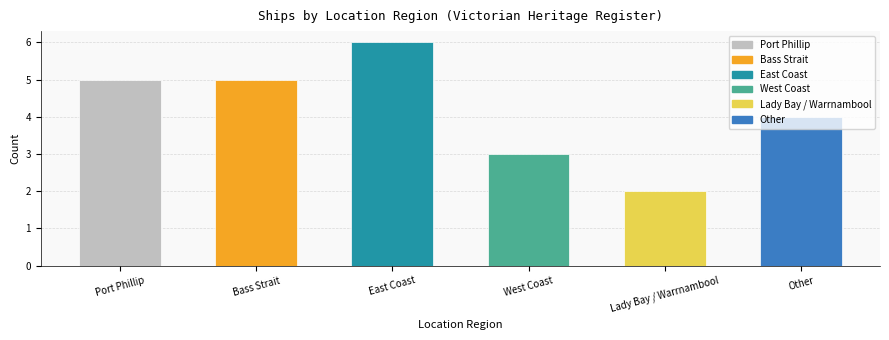

What is the sum of the values at West Coast and Port Phillip?

8